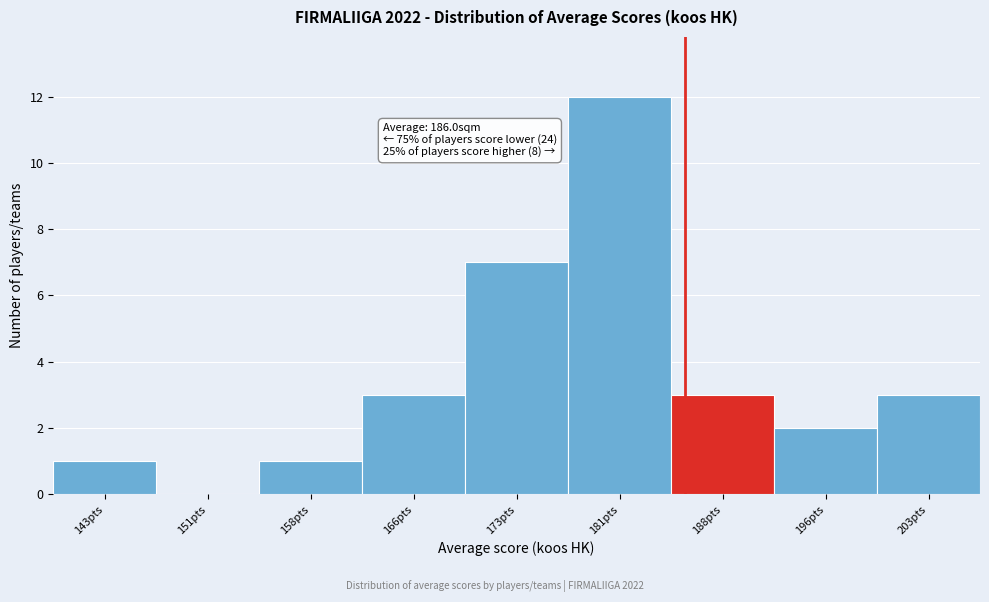

Reading left to right, extract all data points from this chart.

143pts=1	151pts=0	158pts=1	166pts=3	173pts=7	181pts=12	188pts=3	196pts=2	203pts=3